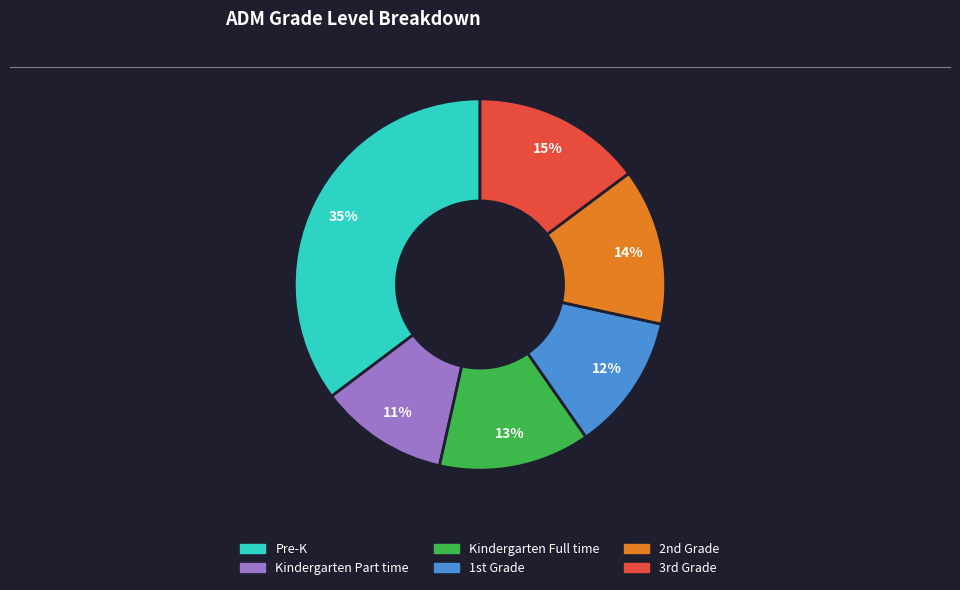

Does any single category account for the majority?

No